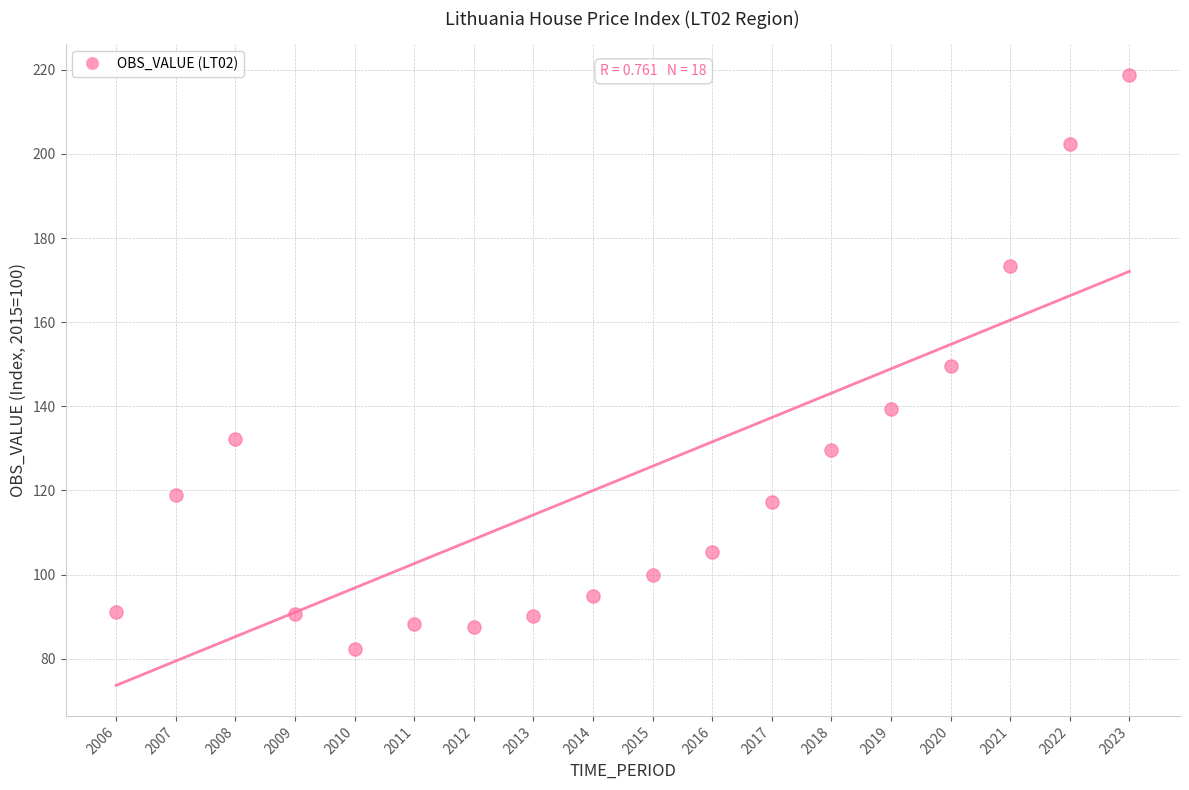

What is the range of X values (max minus min)?

17.0